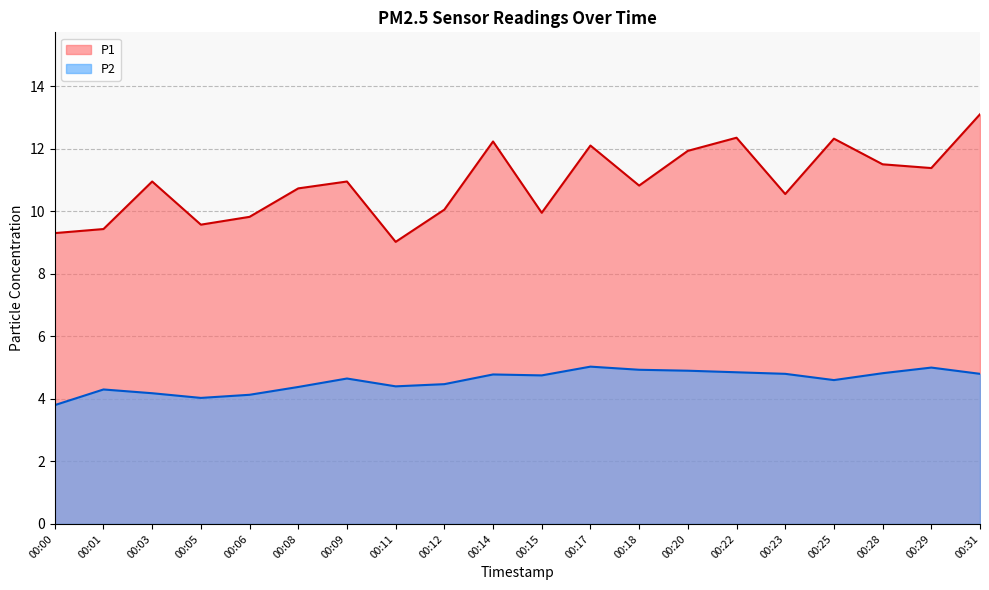

Between 00:08 and 00:18, which series saw the biggest shift?

P2